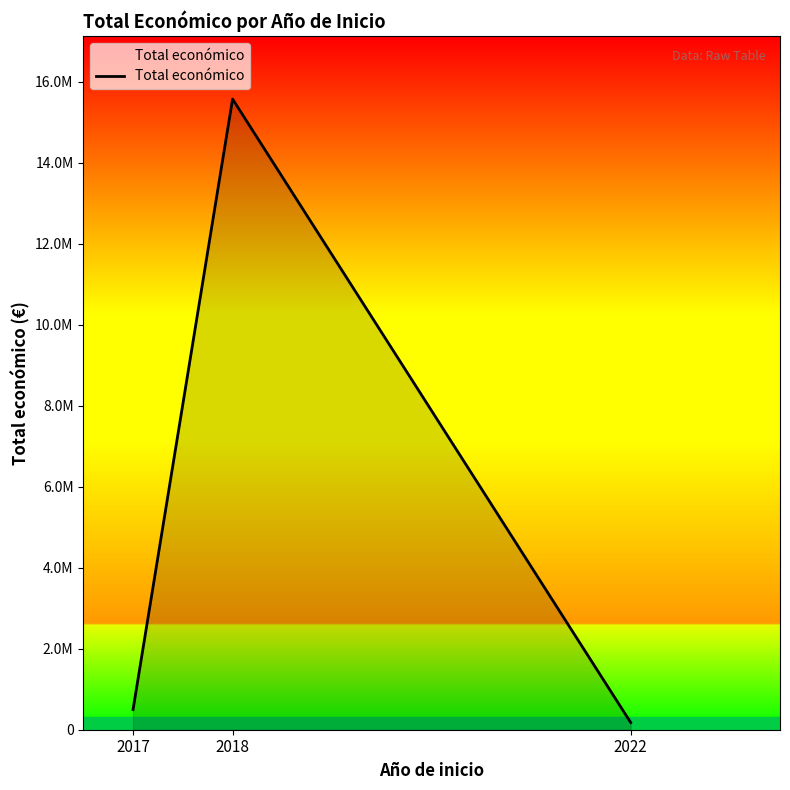

List the labels in order of value, smallest first.

2022, 2017, 2018